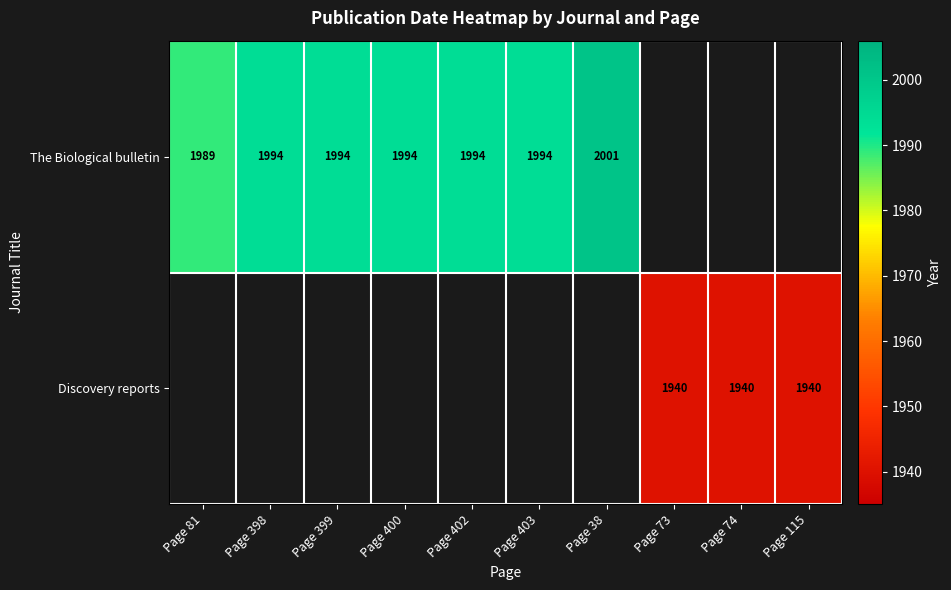

How many data points does each series have?

10